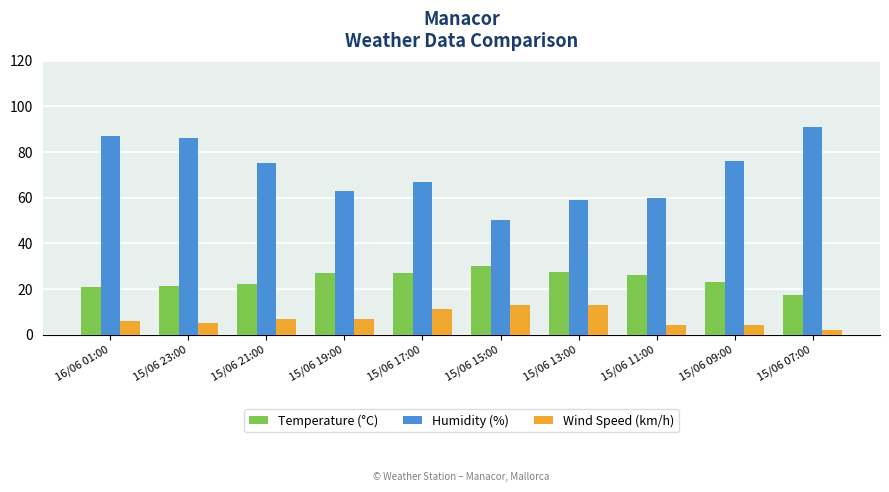

What value does the Wind Speed (km/h) series have at 15/06 19:00?

7.0